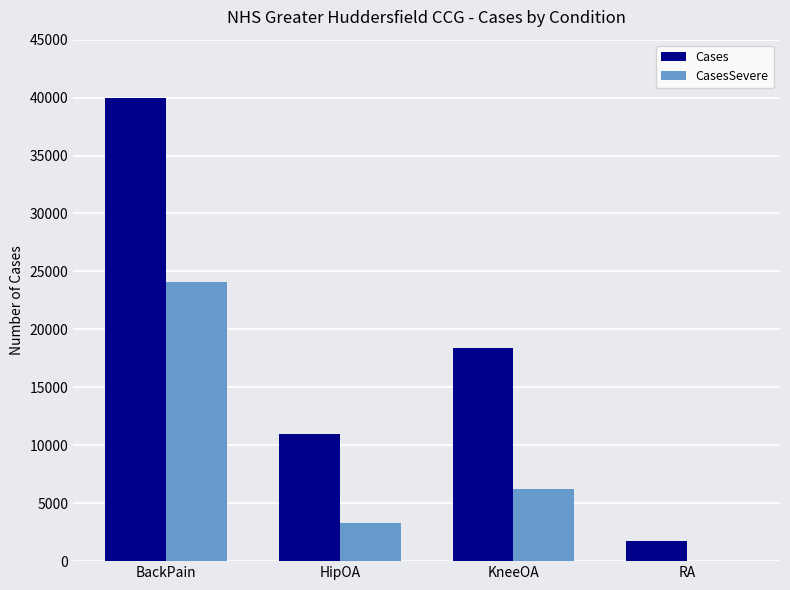

Are the bars horizontal?

No